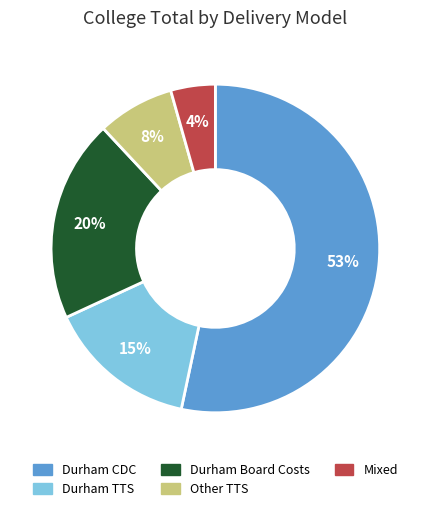

Is there a majority slice in this chart?

Yes